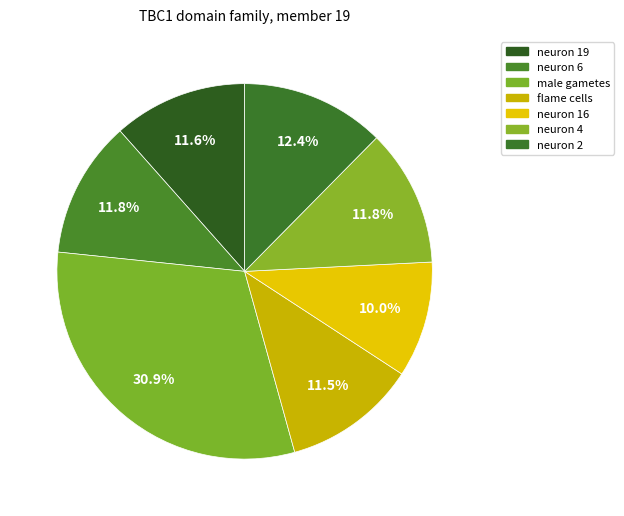

To the nearest percent, what percentage of the pie is neuron 19?

12%